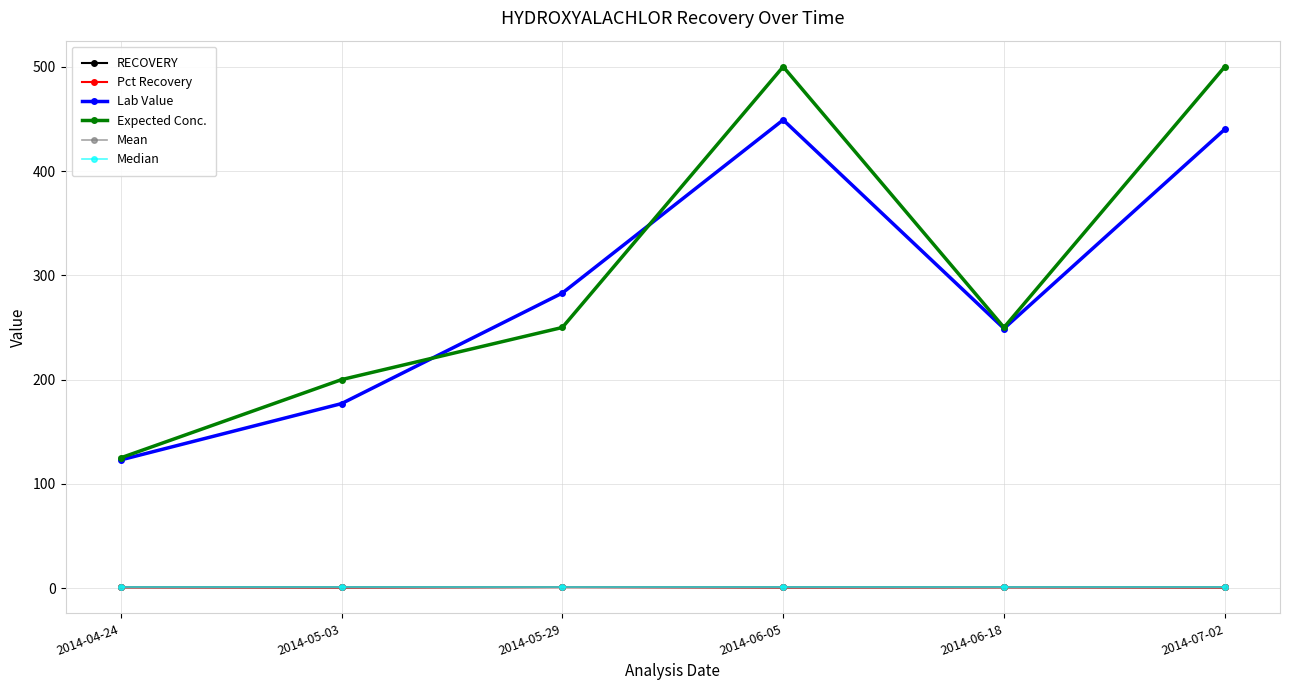

Rank the categories by Lab Value value from highest to lowest.

2014-06-05, 2014-07-02, 2014-05-29, 2014-06-18, 2014-05-03, 2014-04-24